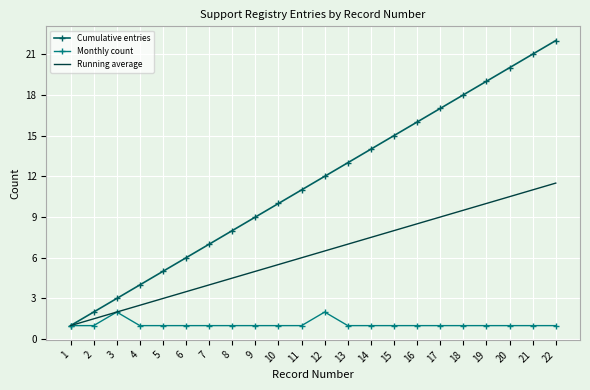

Which series has the largest total across all categories?

Cumulative entries